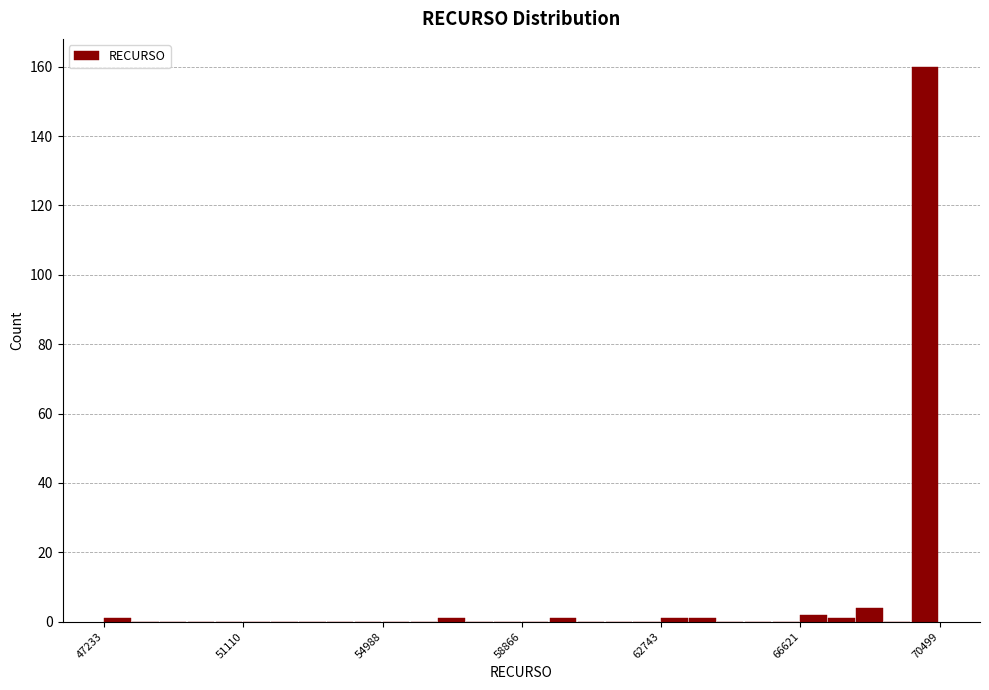

Read against the x-axis, roughly where is the centre of the tallest bar?

70000